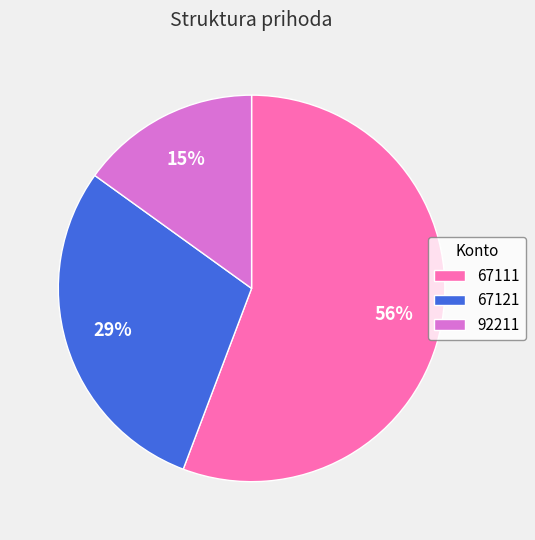

What is the ratio of the value at 92211 to the value at 67121?

0.5